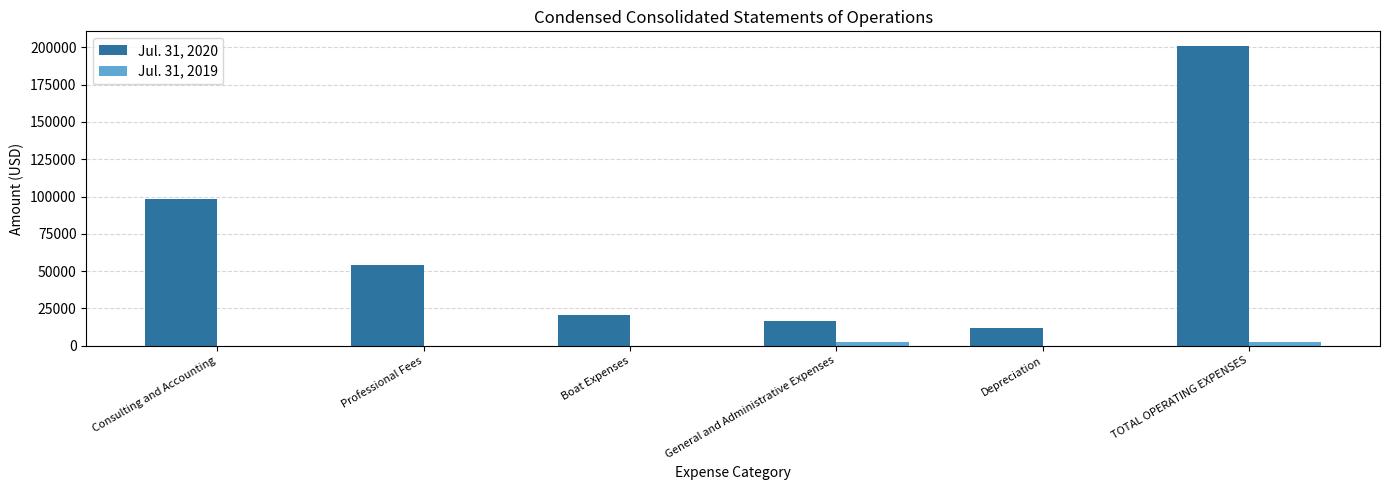

The Jul. 31, 2019 series shows 0 at Boat Expenses. True or false?

True